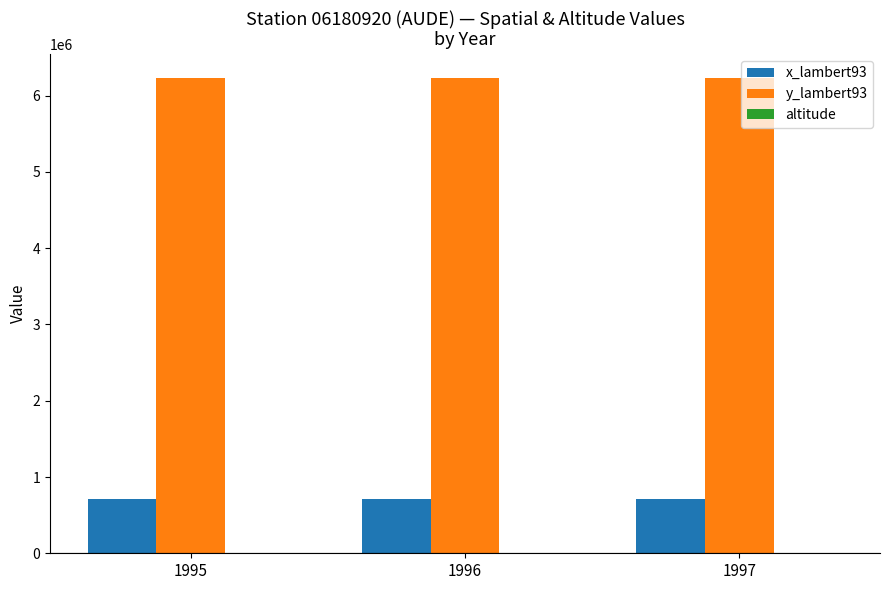

What is the maximum value shown in the chart?

6237486